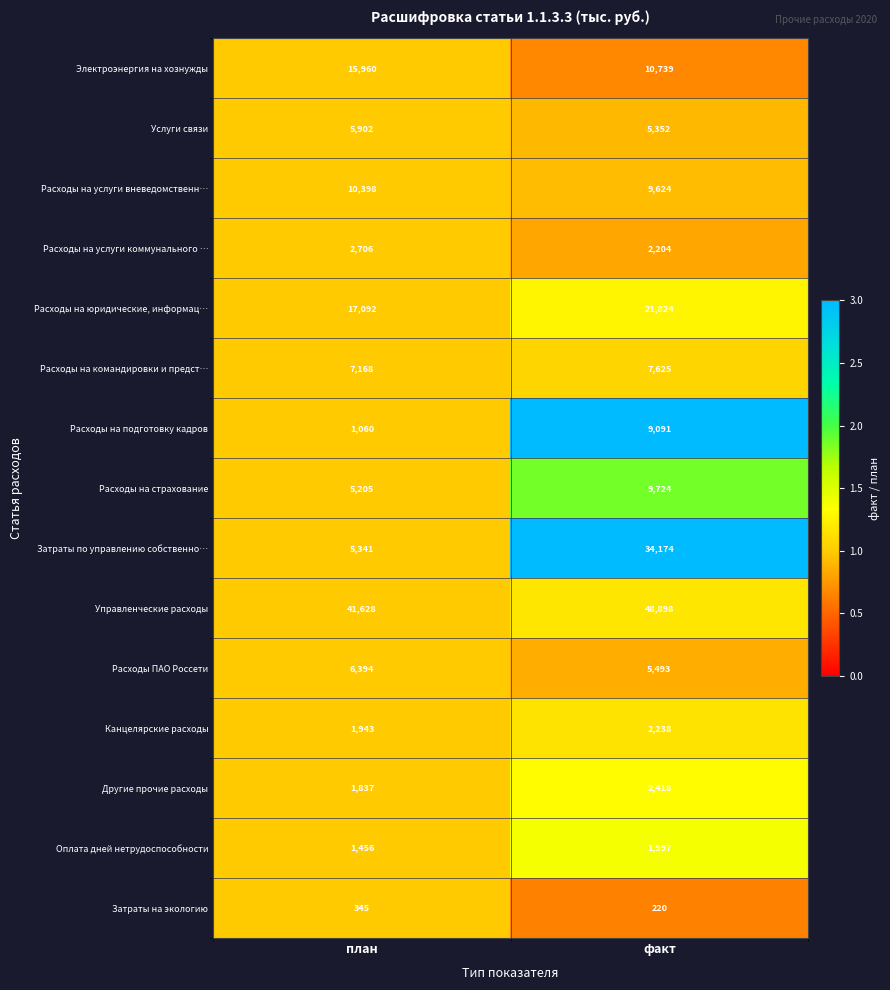

How many series are shown in this chart?

15